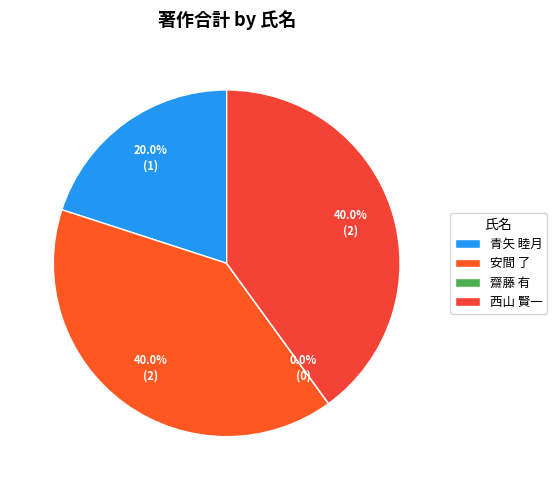

What percentage do 齋藤 有 and 西山 賢一 together represent?

40.0%